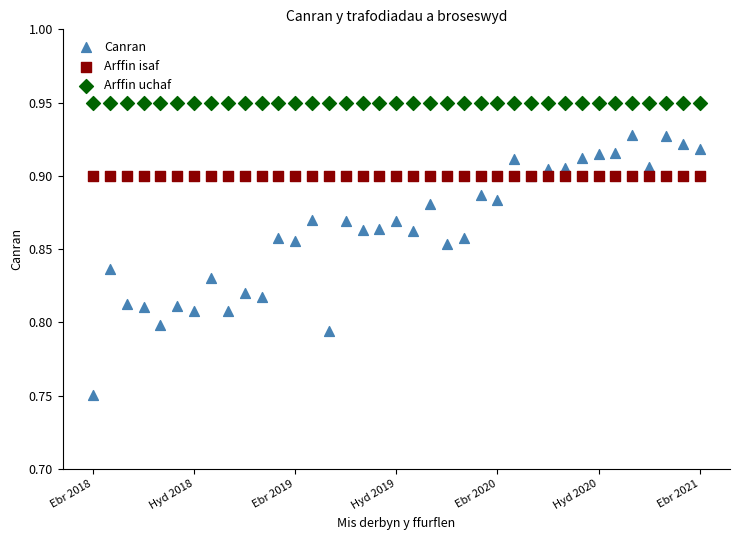

Which series reaches the maximum Y coordinate?

Arffin uchaf